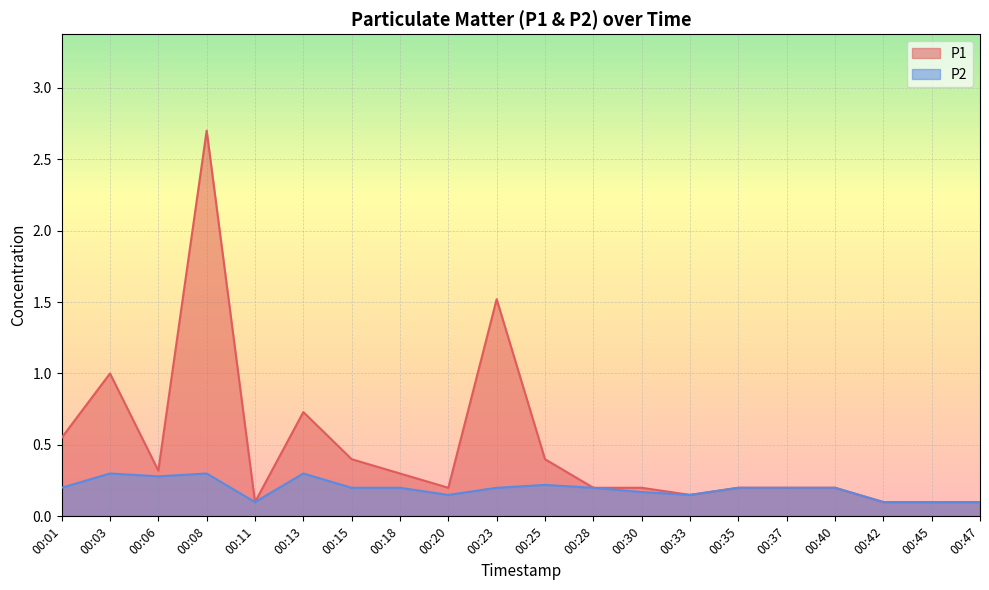

Count the number of data series in this chart.

2